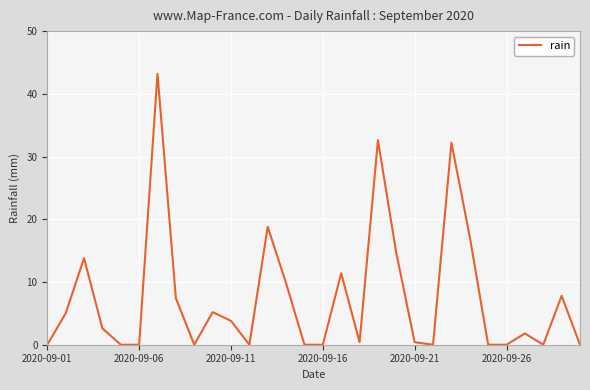

What is the difference between the maximum and minimum values?

43.2